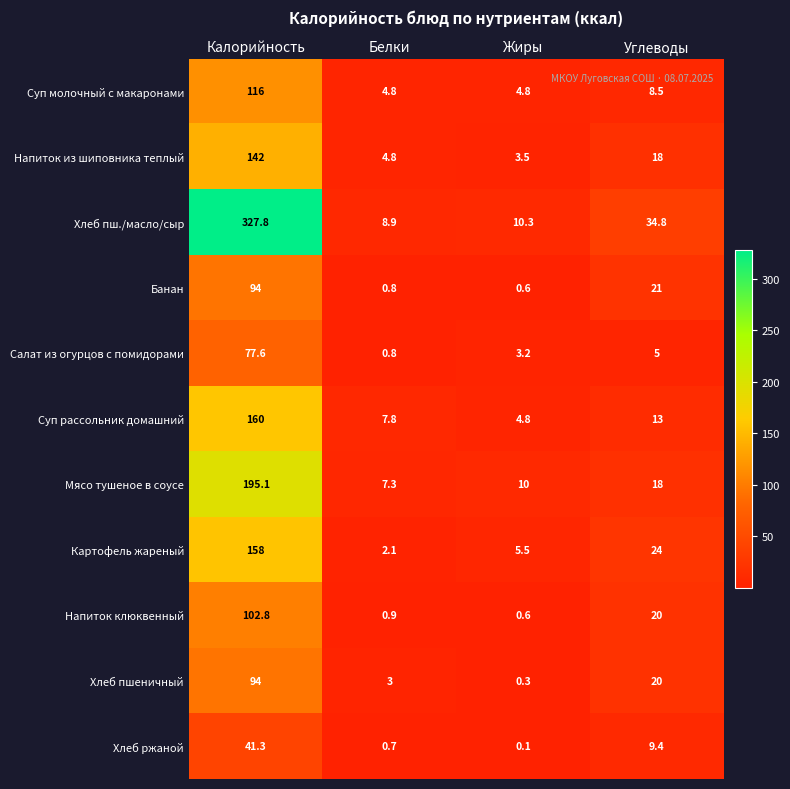

What is the difference between the Напиток клюквенный values at Белки and Калорийность?

101.9